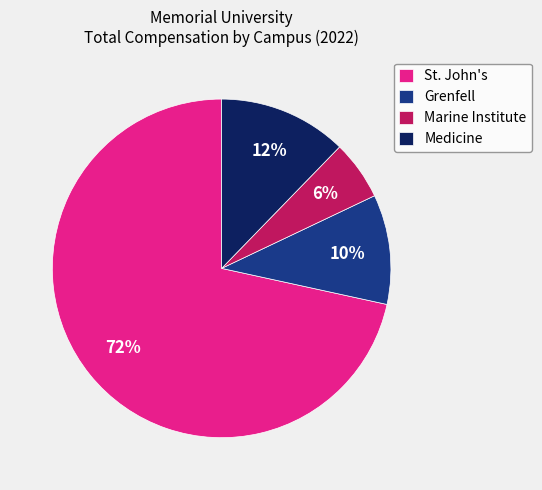

Which category has the biggest portion of the pie?

St. John's